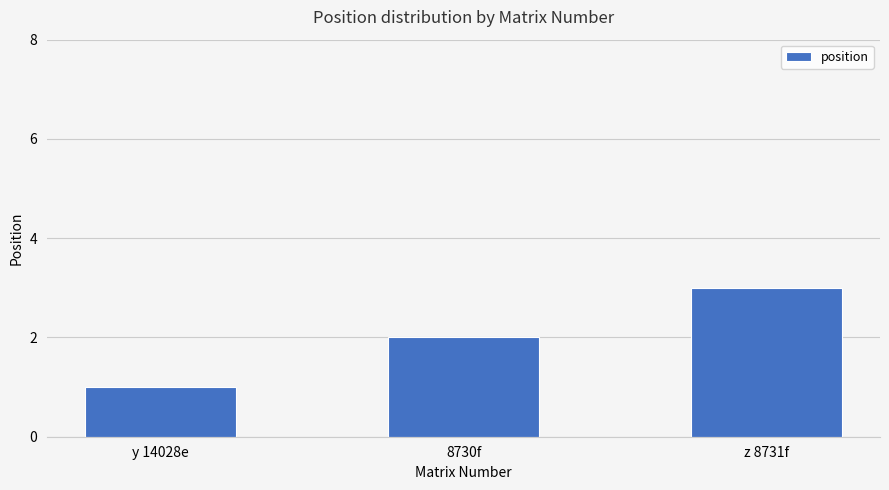

The value at z 8731f is 3. True or false?

True